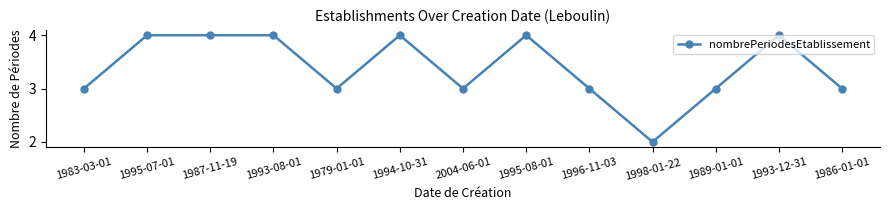

True or false: the data shows 2 at 1987-11-19.

False